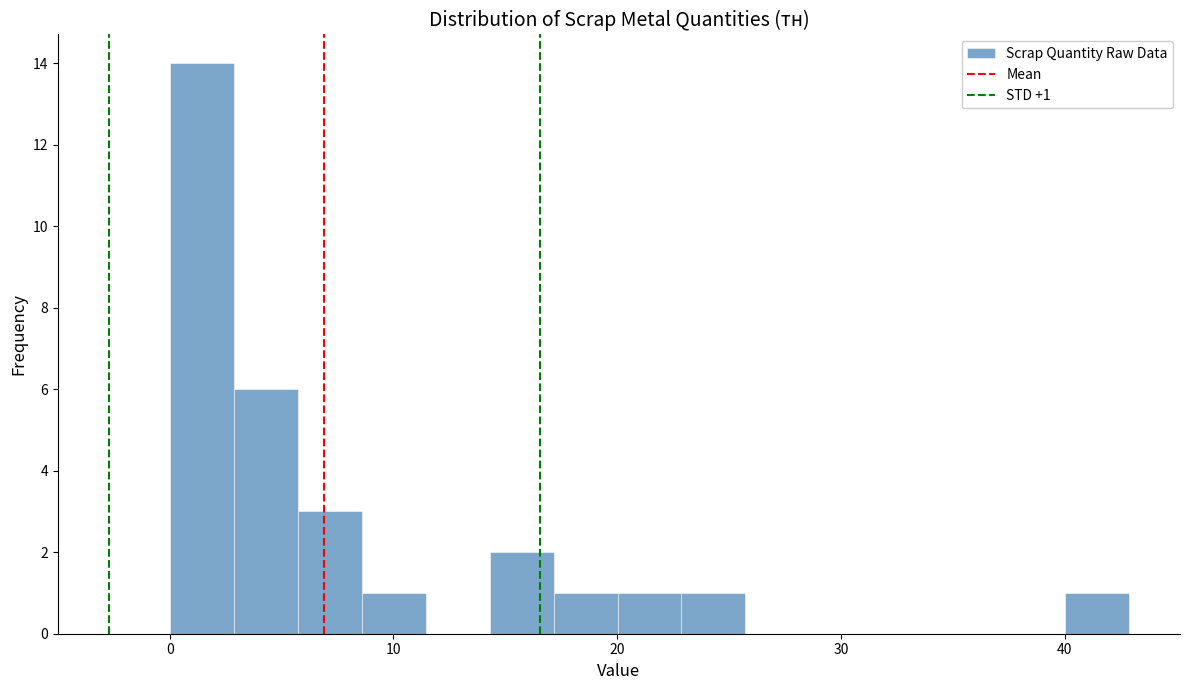

Around what value on the x-axis is the tallest bar? Give the approximate position of its centre, as read against the axis.

1